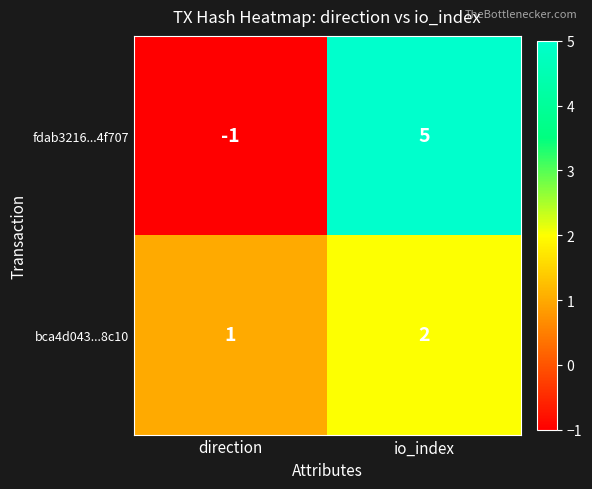

What is the difference between the fdab3216...4f707 values at direction and io_index?

6